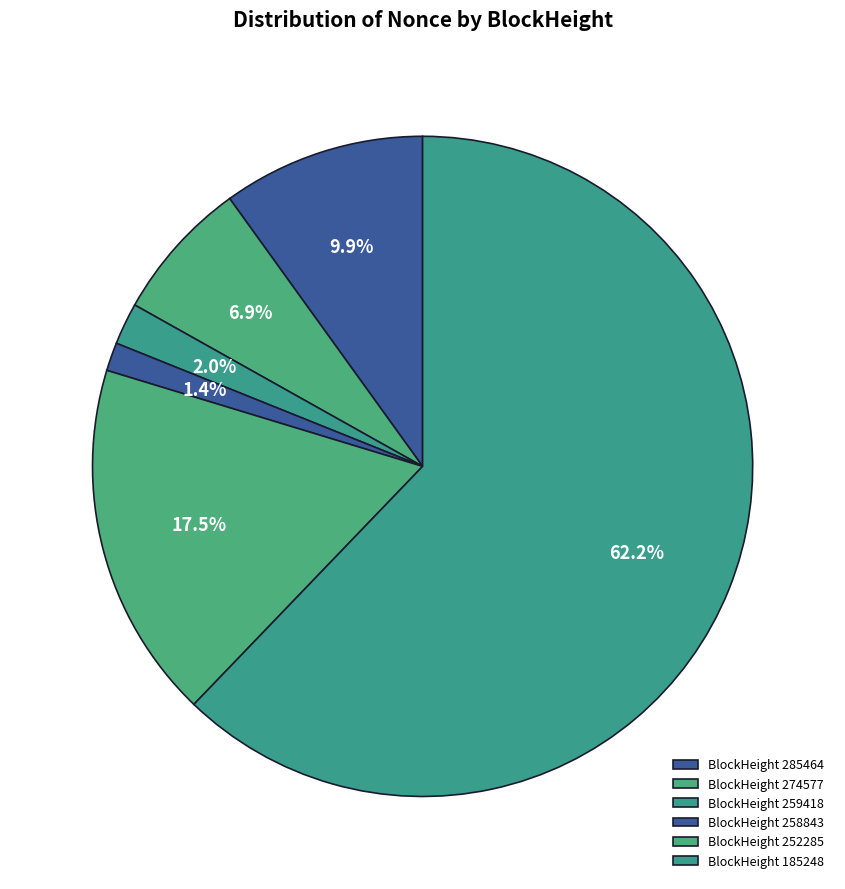

Is there a majority slice in this chart?

Yes